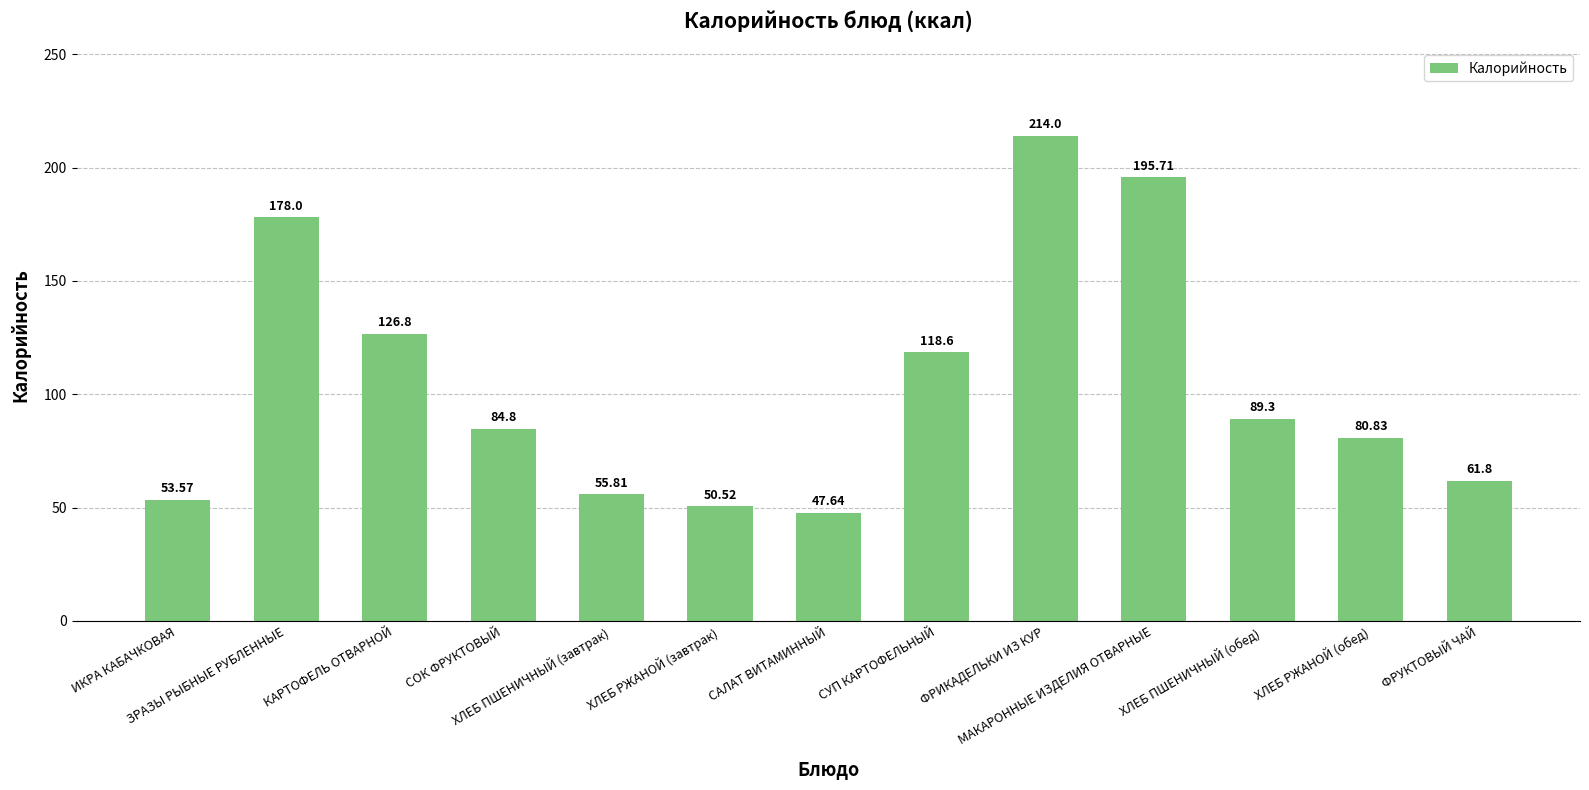

What is the maximum value shown in the chart?

214.0